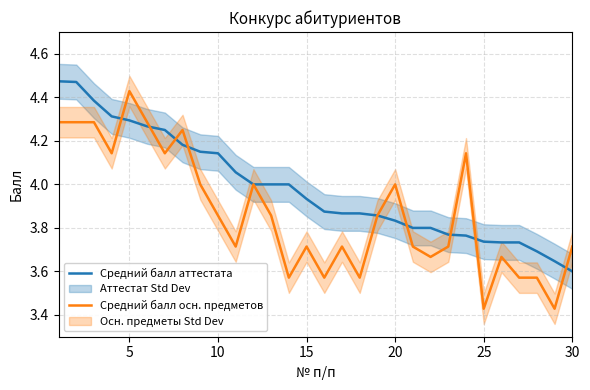

Which category has the lowest value in the Средний балл аттестата series?

30